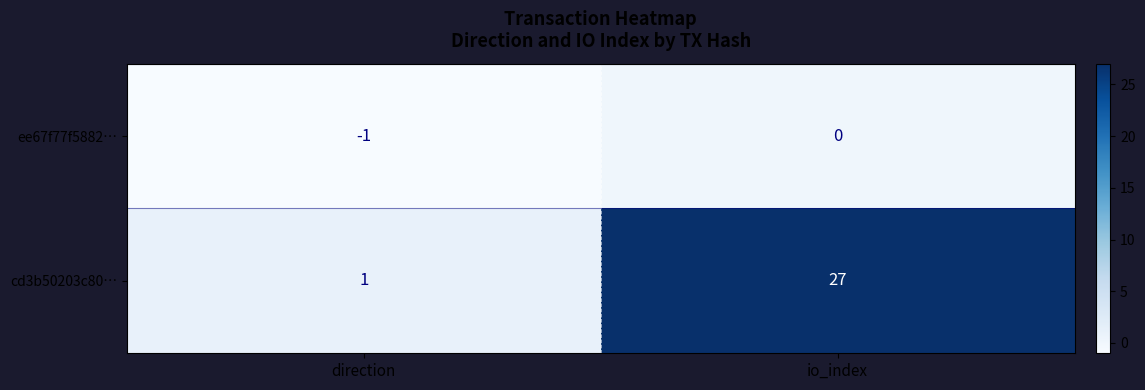

How many data points does each series have?

2